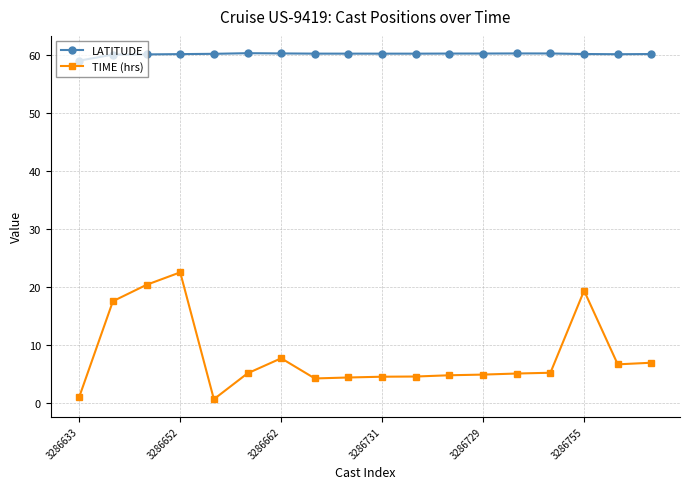

Which series has the largest total across all categories?

LATITUDE